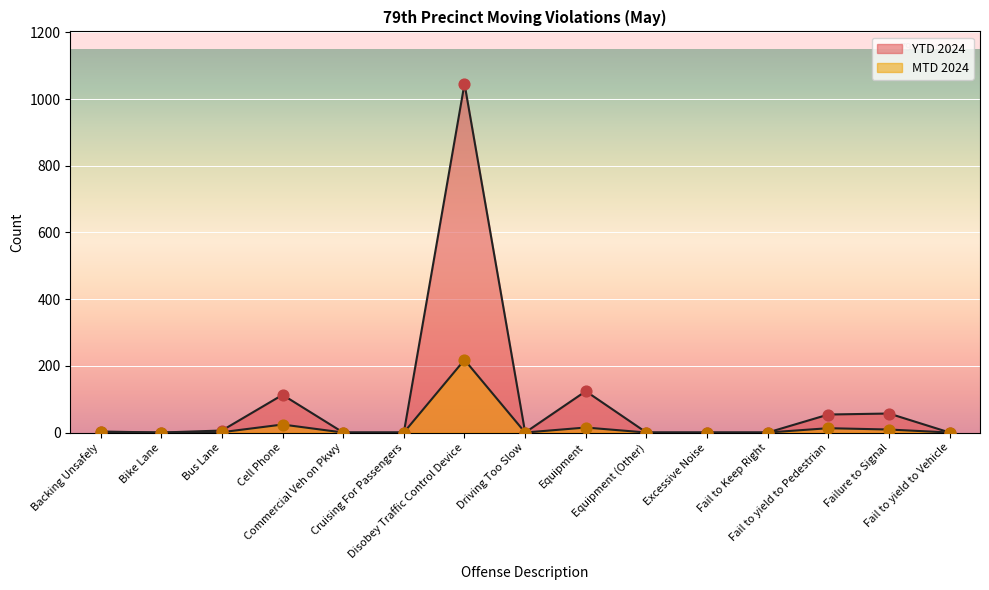

Which series contains the highest Y value?

YTD 2024